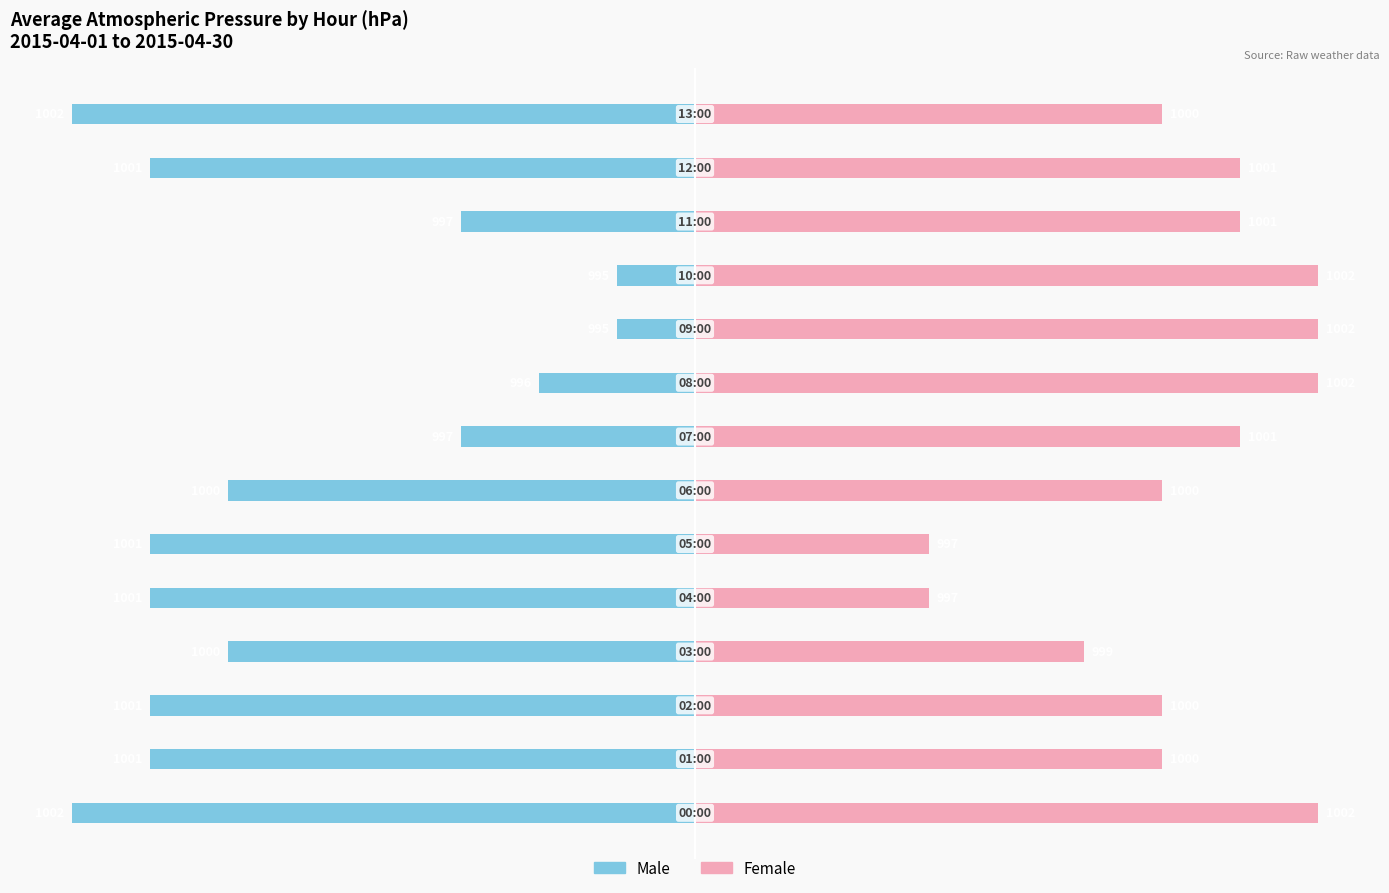

Reading left to right, what are all the values shown in this chart?

Male: 0=-8	1=-7	2=-7	3=-6	4=-7	5=-7	6=-6	7=-3	8=-2	9=-1	10=-1	11=-3	12=-7	13=-8
Female: 0=8	1=6	2=6	3=5	4=3	5=3	6=6	7=7	8=8	9=8	10=8	11=7	12=7	13=6